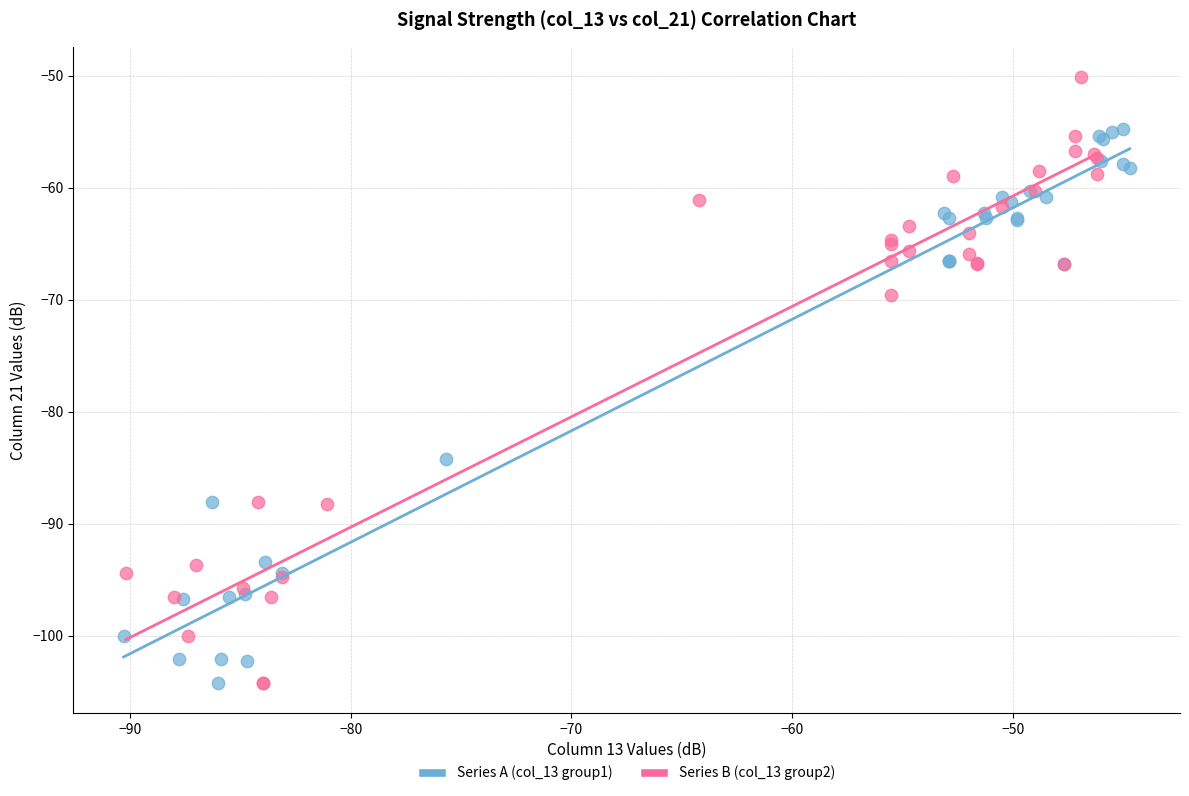

Which series has the largest Y range (max minus min)?

Series B (col_13 group2)